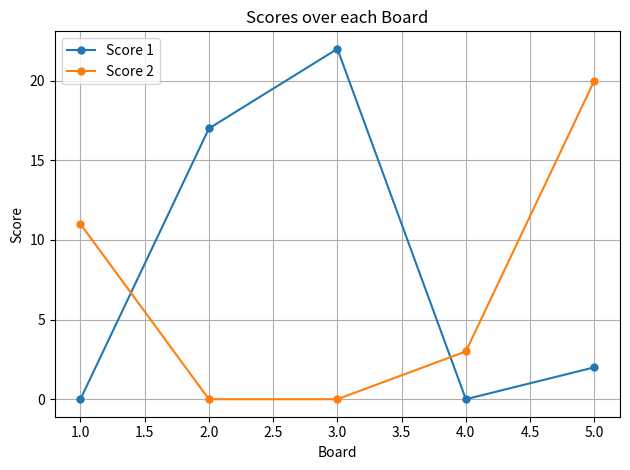

What is the difference between the maximum and second lowest values in the Score 1 series?

22